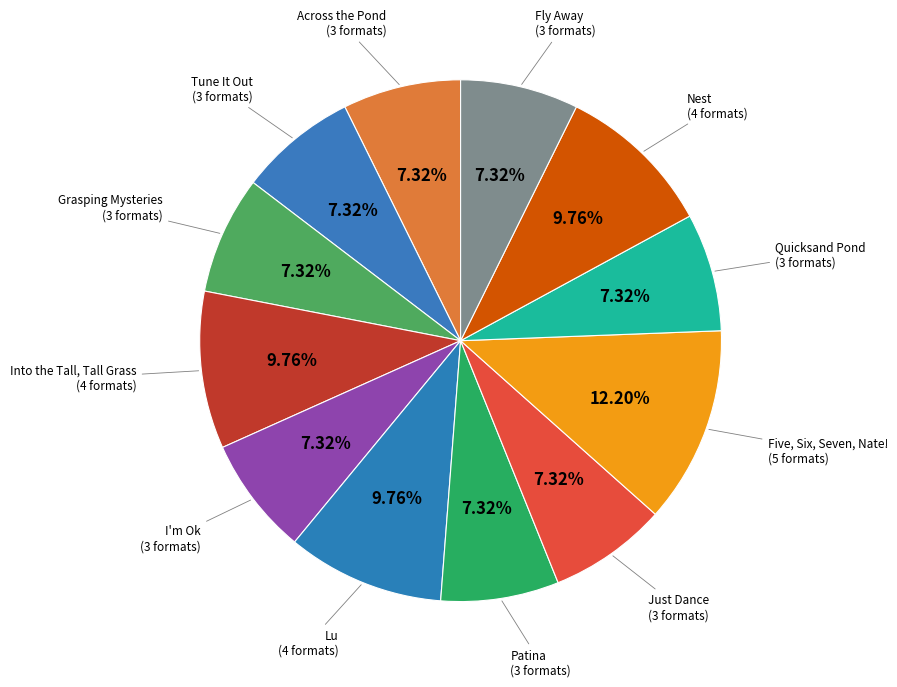

To the nearest percent, what percentage of the pie is Five, Six, Seven, Nate!?

12%